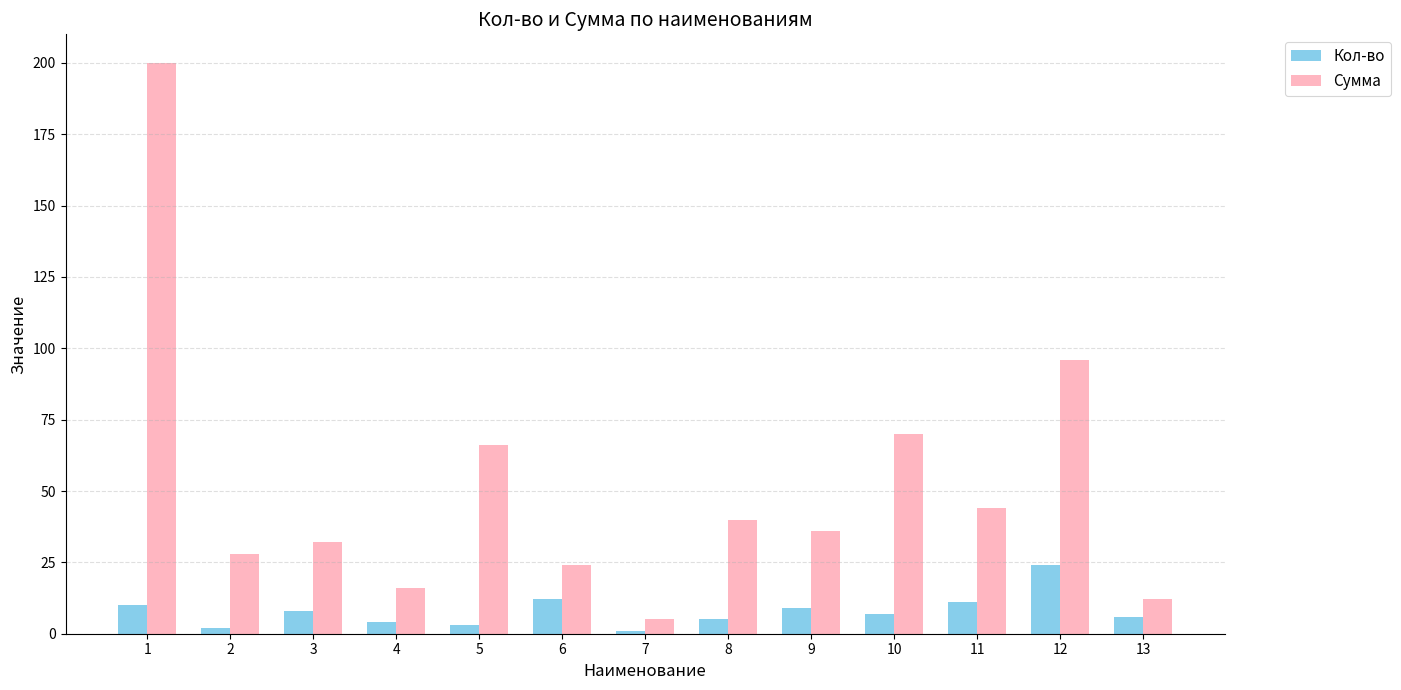

Which series changed the most between 7 and 10?

Сумма